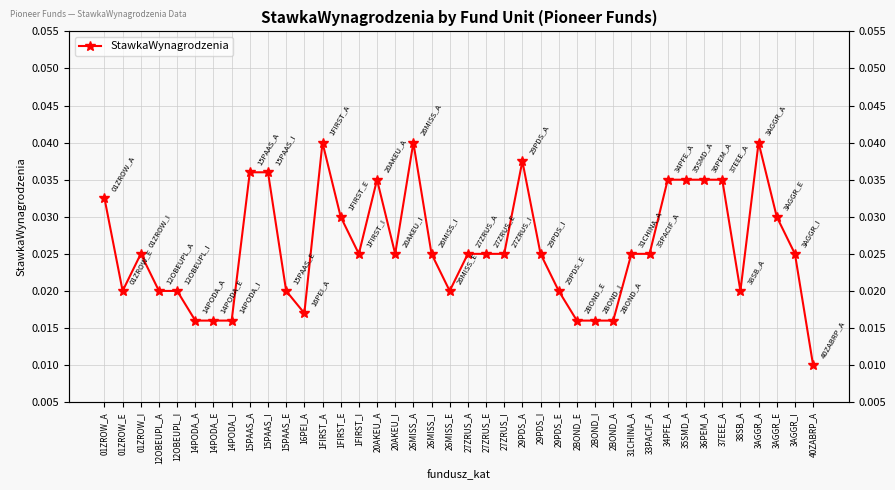

Count the values in the range 0 to 1.

40